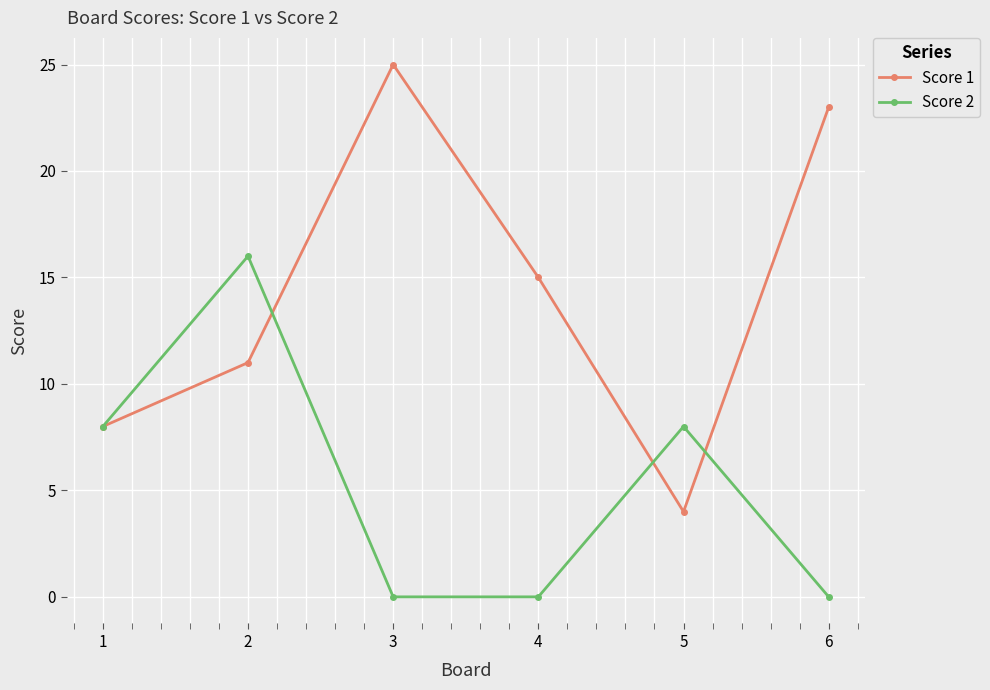

Between 3 and 4, which series saw the biggest shift?

Score 1